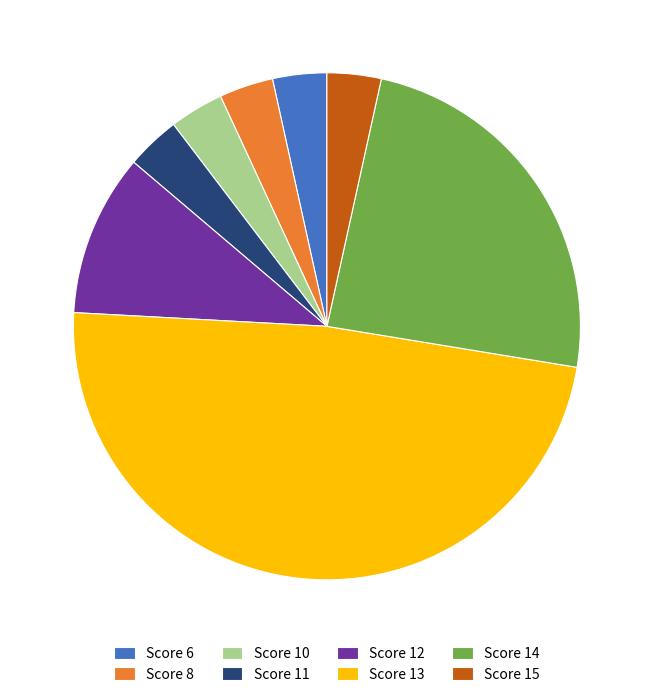

Which has a higher value, Score 12 or Score 8?

Score 12